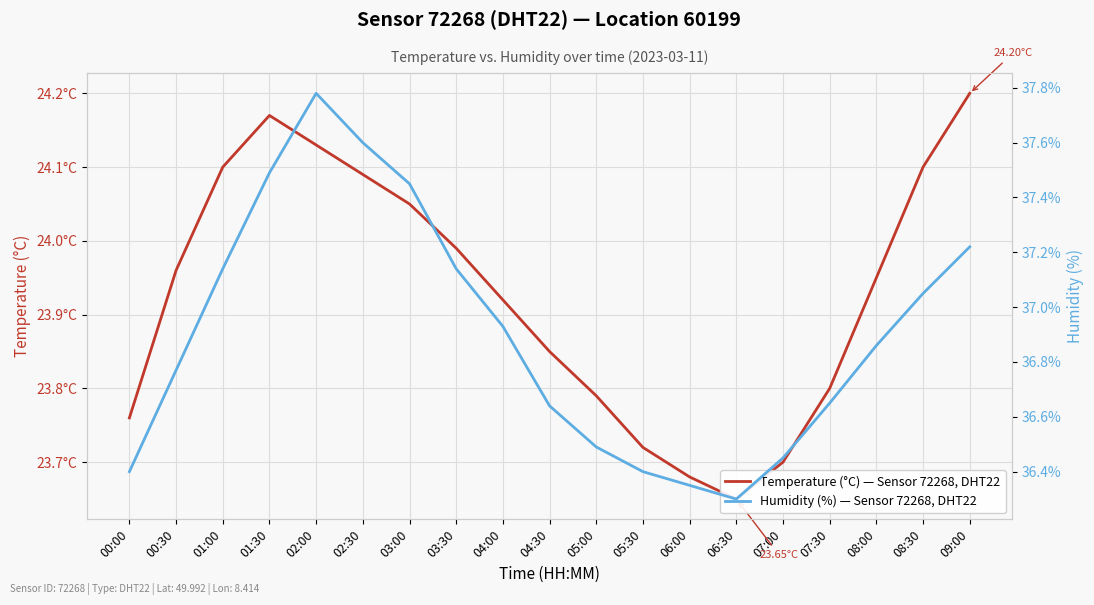

What is the difference between the Temperature (°C) — Sensor 72268, DHT22 values at 06:00 and 00:30?

0.3